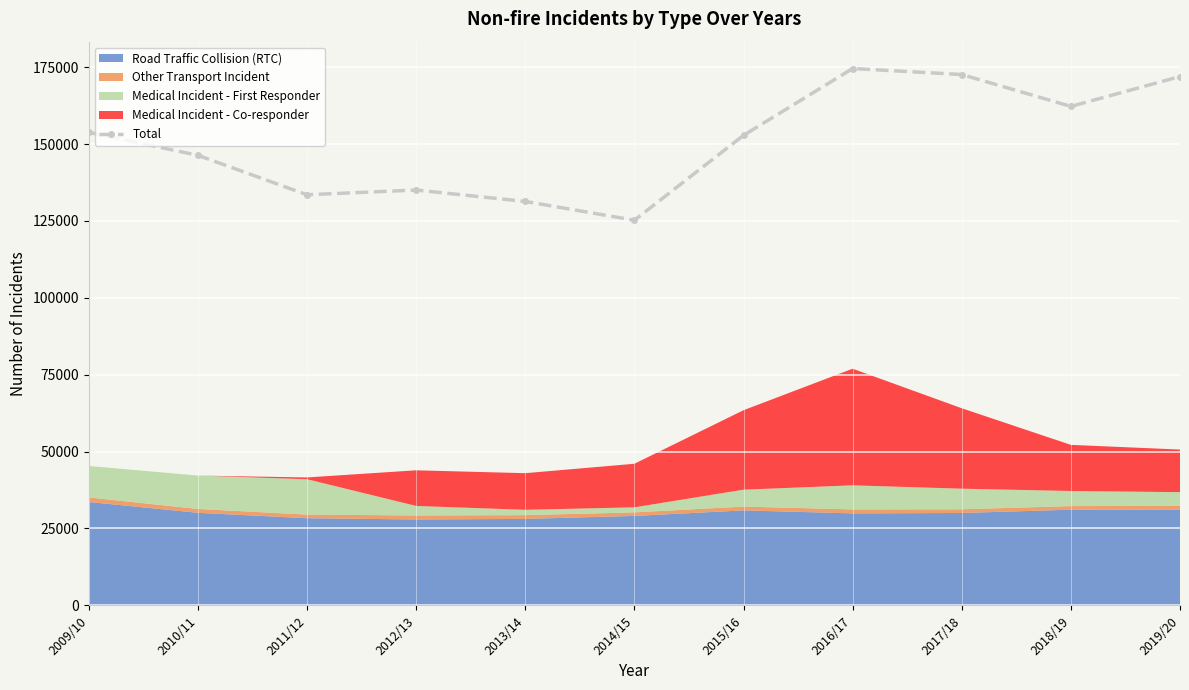

At which label does the data first exceed 152843?

2009/10